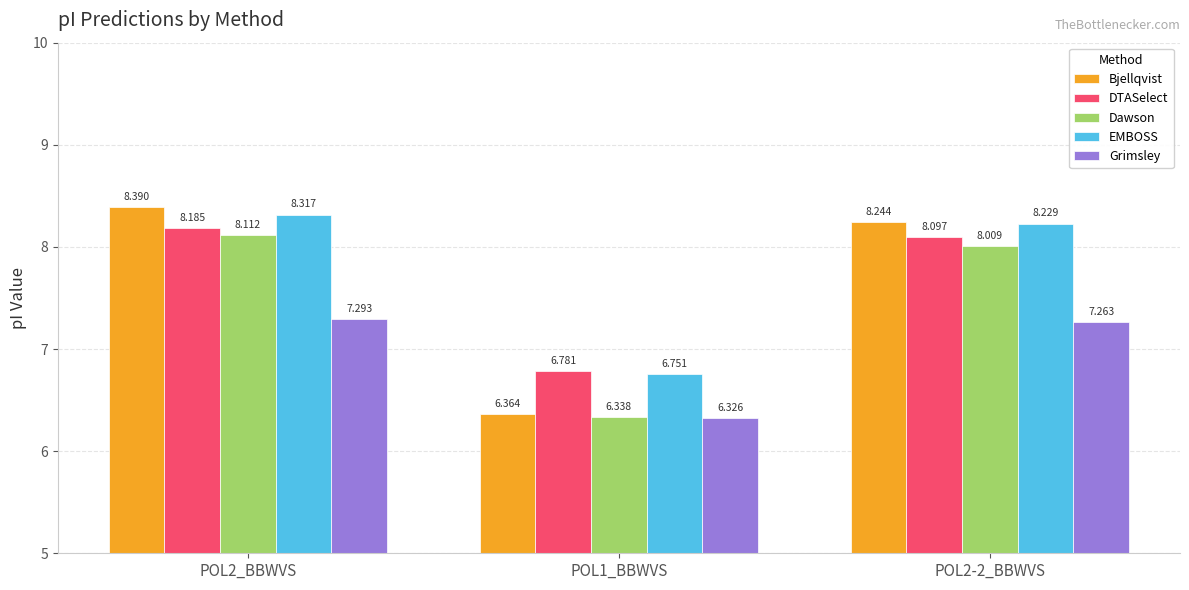

List the series in order of their peak value, lowest first.

Grimsley, Dawson, DTASelect, EMBOSS, Bjellqvist